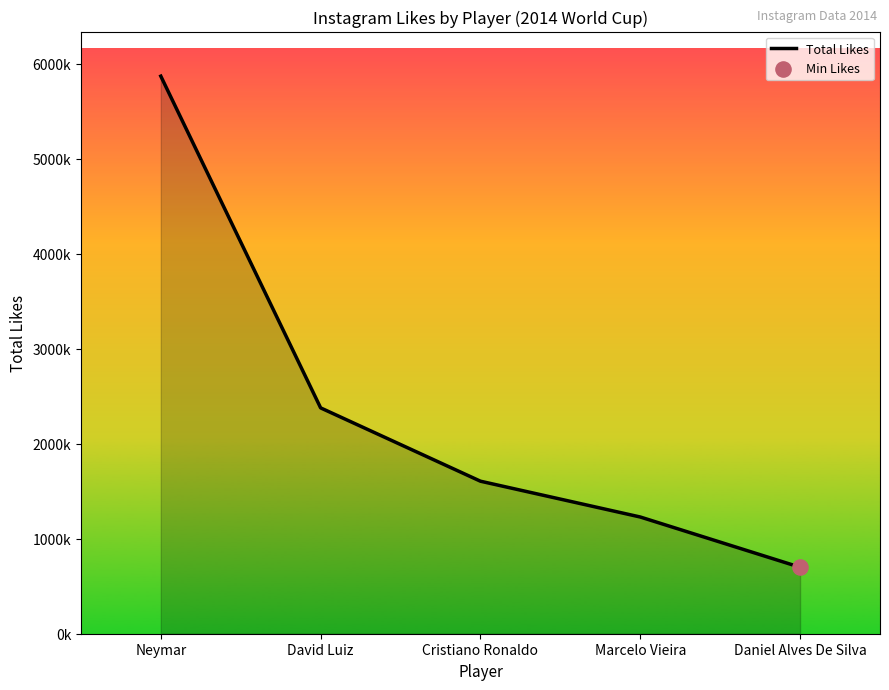

Which has a higher value, Cristiano Ronaldo or Neymar?

Neymar